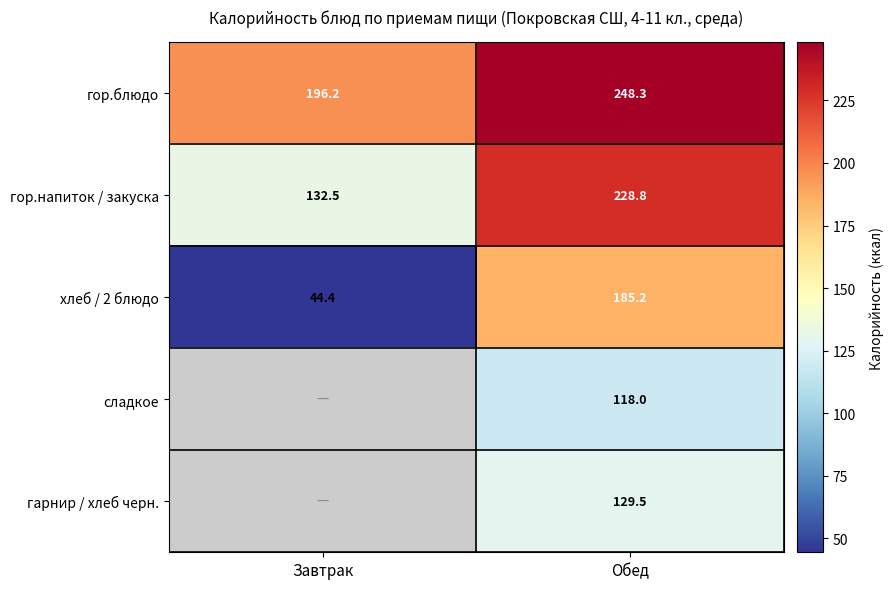

What is the difference between the highest and lowest values at Завтрак?

151.8